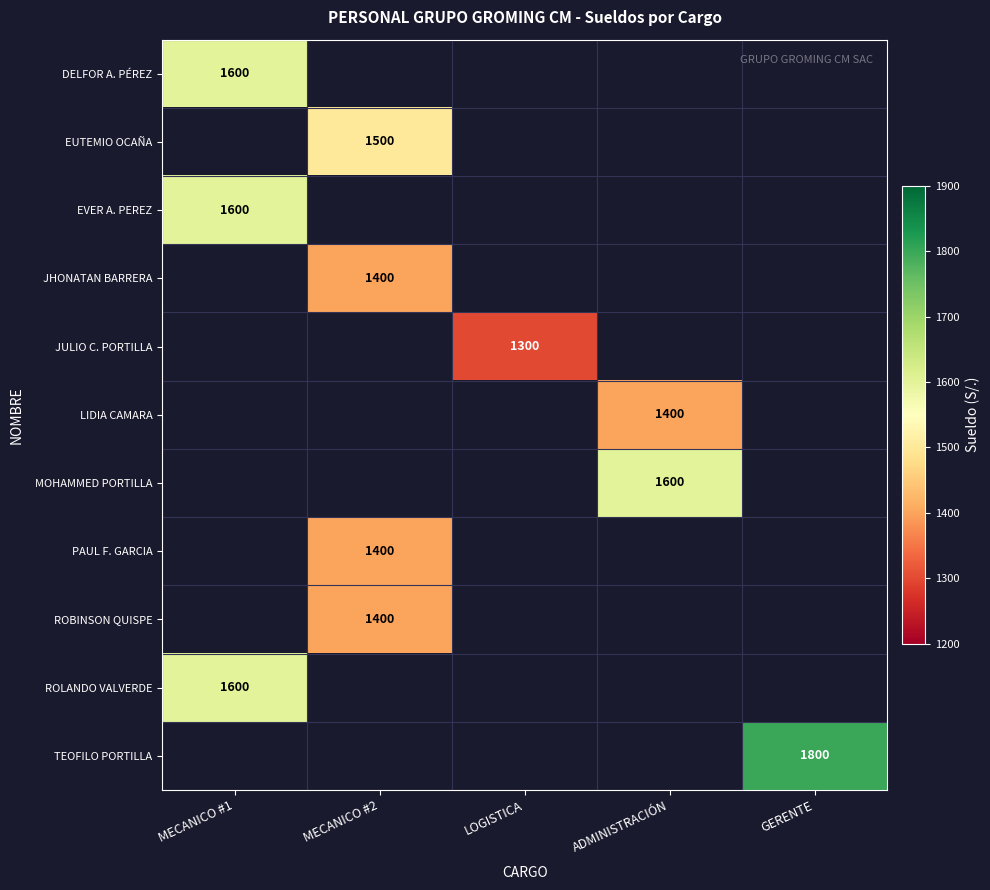

Is it true that JULIO C. PORTILLA equals 1300 at LOGISTICA?

True